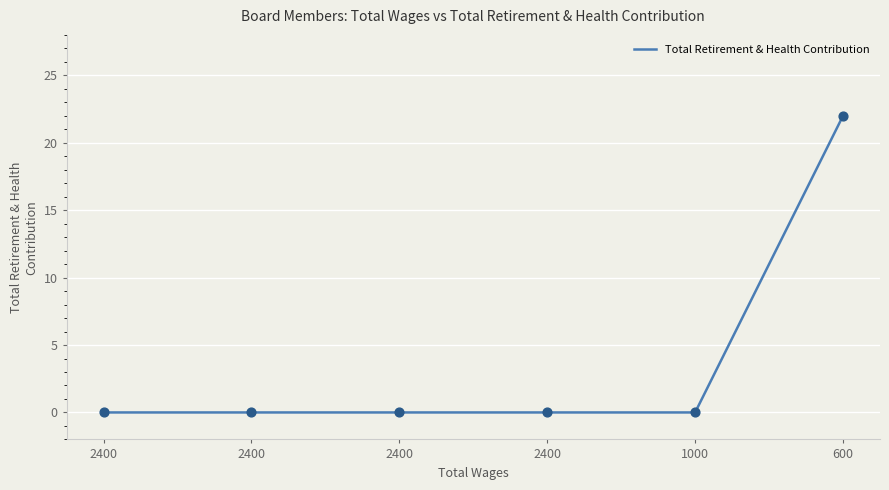

Which has a higher value, 2400 or 2400?

2400